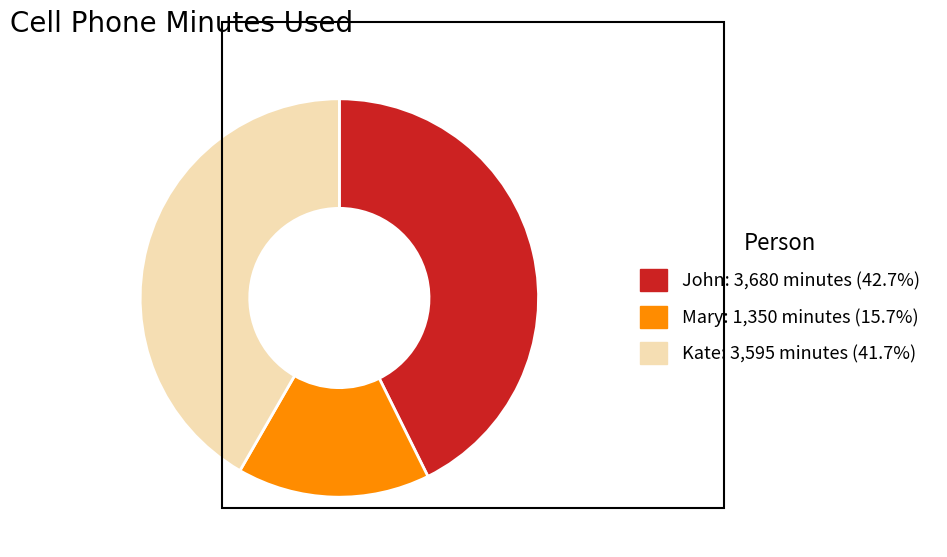

Is there any slice that represents more than half of the pie?

No